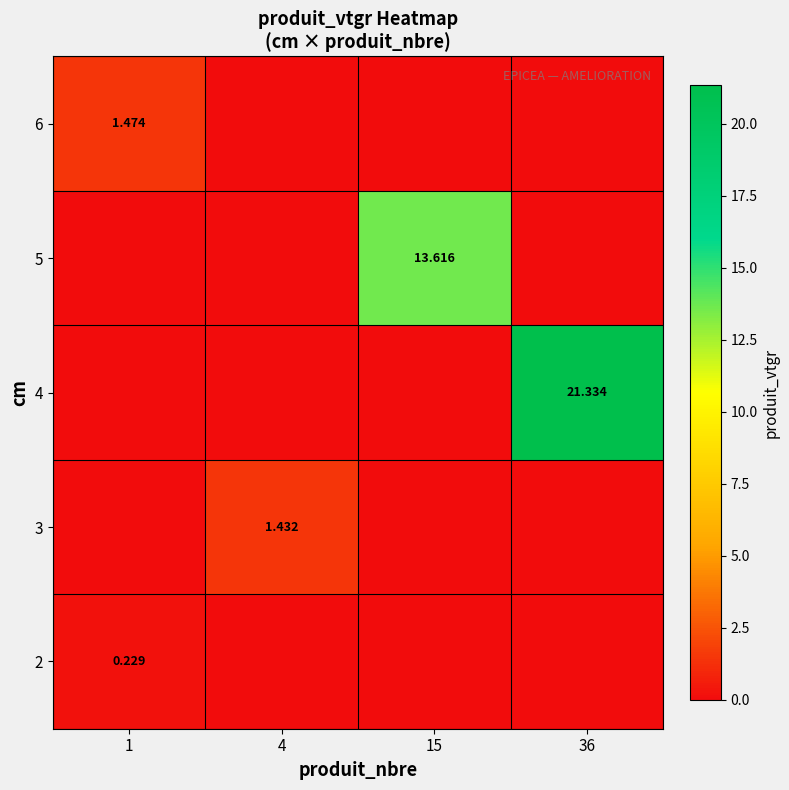

Which has a higher value, 36 or 1?

1